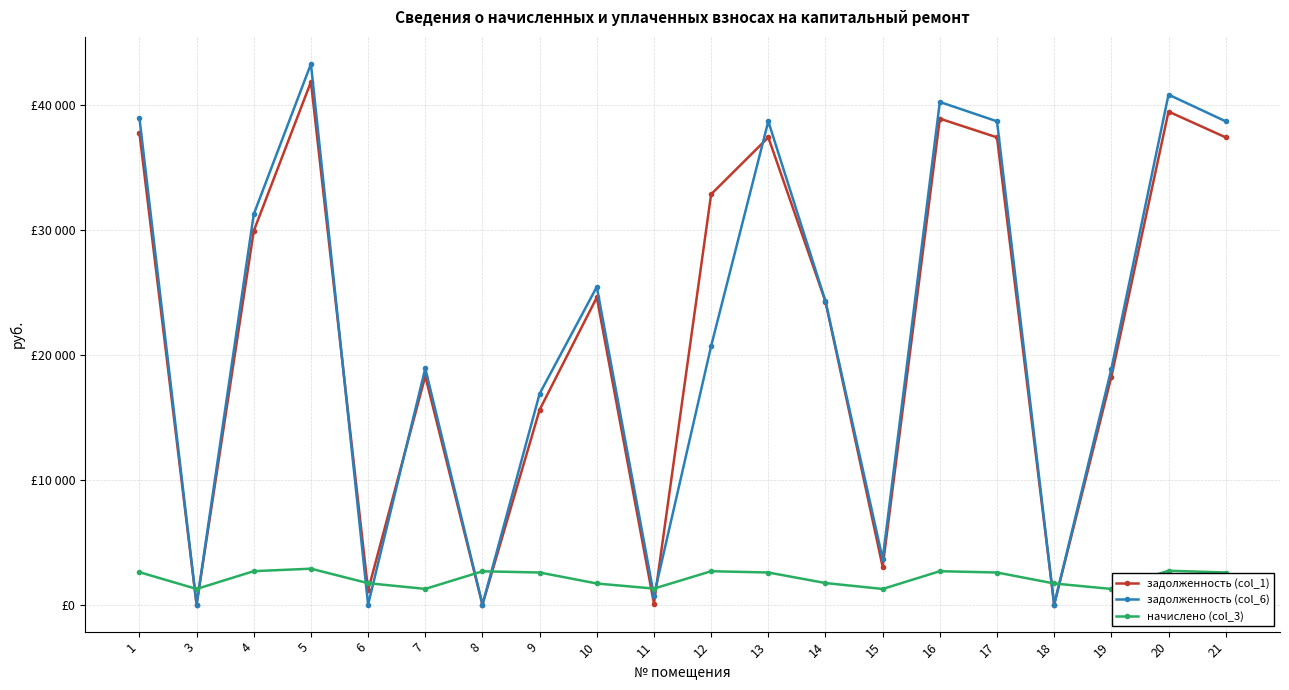

At which category does the chart reach its minimum across all series?

3